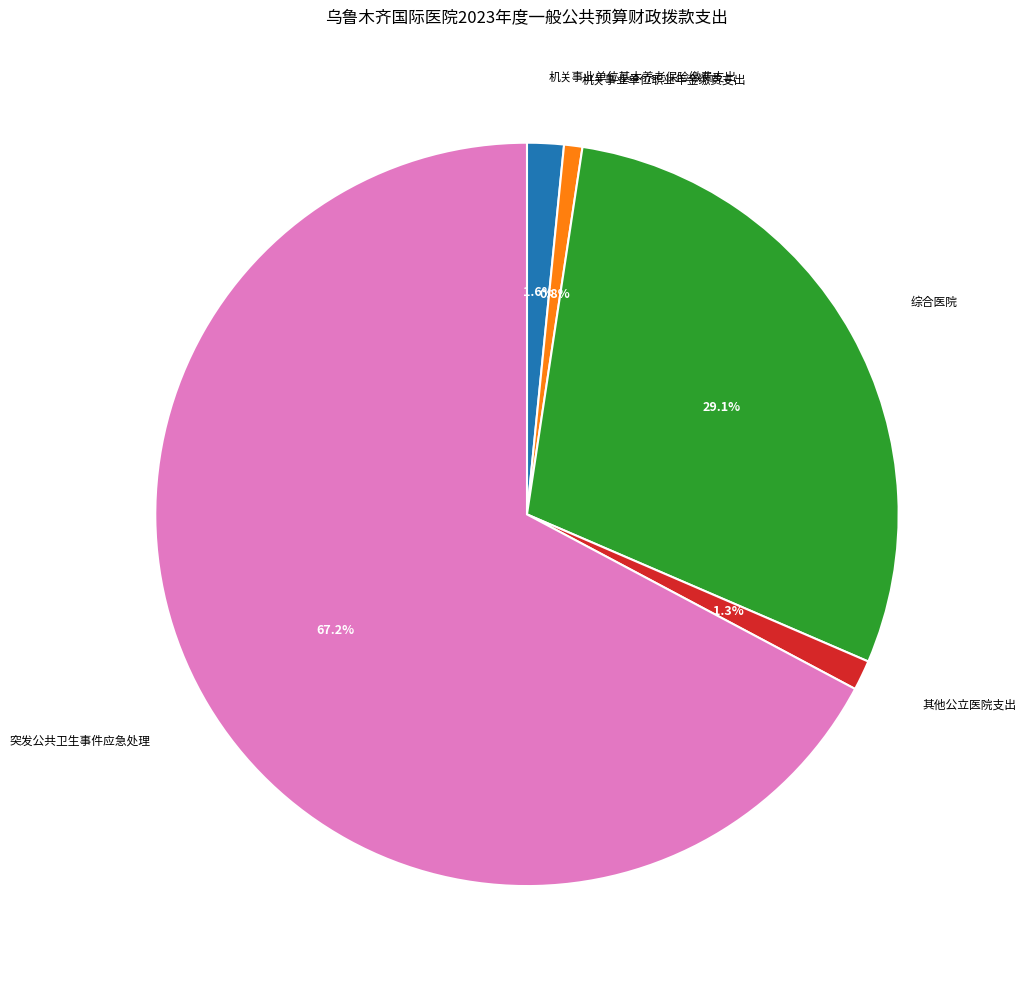

Which slice represents more than half of the pie?

突发公共卫生事件应急处理